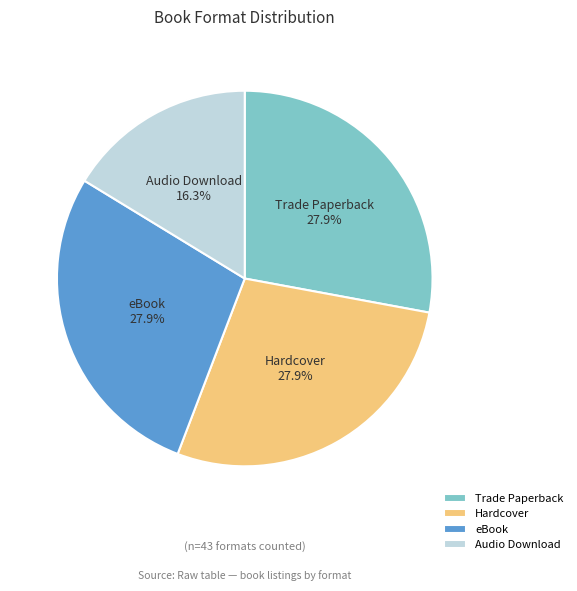

What percentage is NOT represented by Trade Paperback?

72.1%